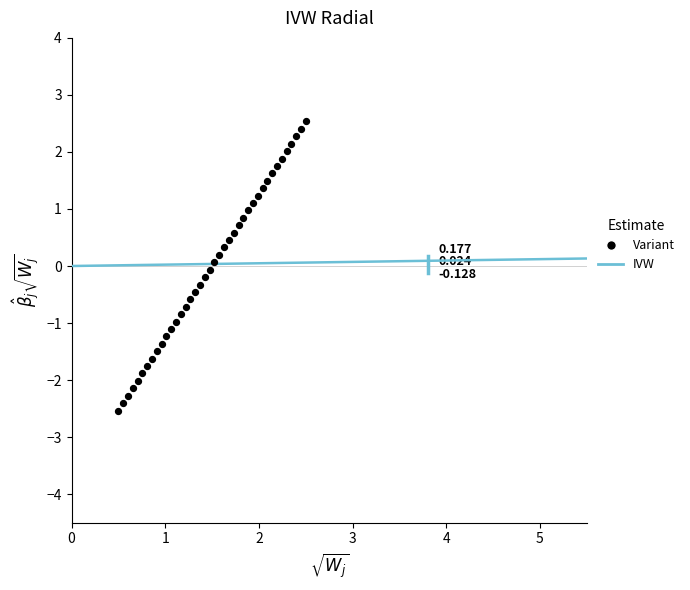

How many points are shown in the scatter plot?

40